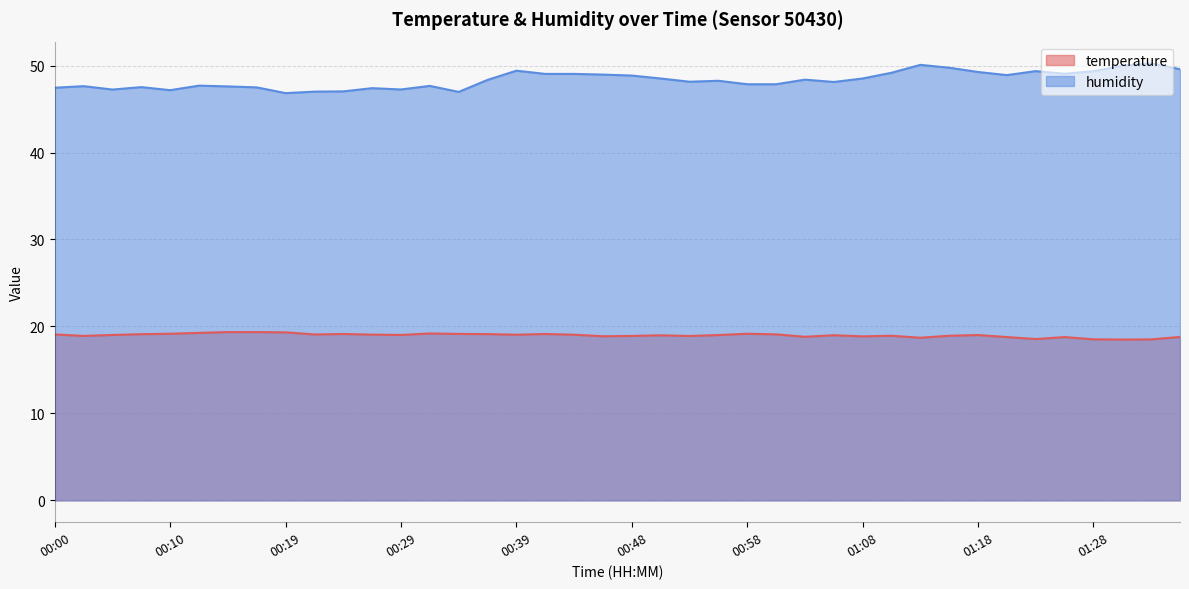

Where is the first local minimum for humidity?

00:05